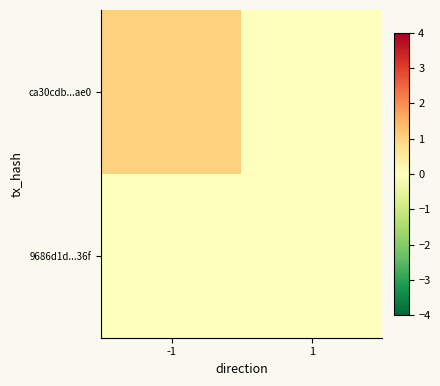

At which category is the sum across all series the highest?

-1